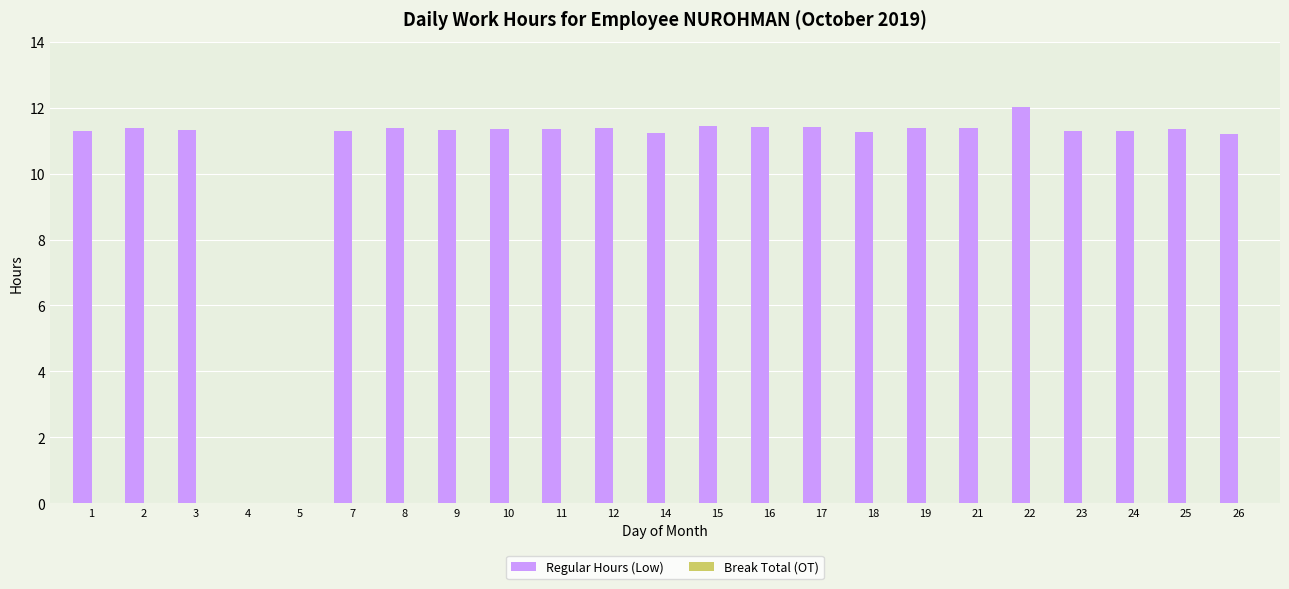

What is the sum of the values at 21 and 16?

22.8